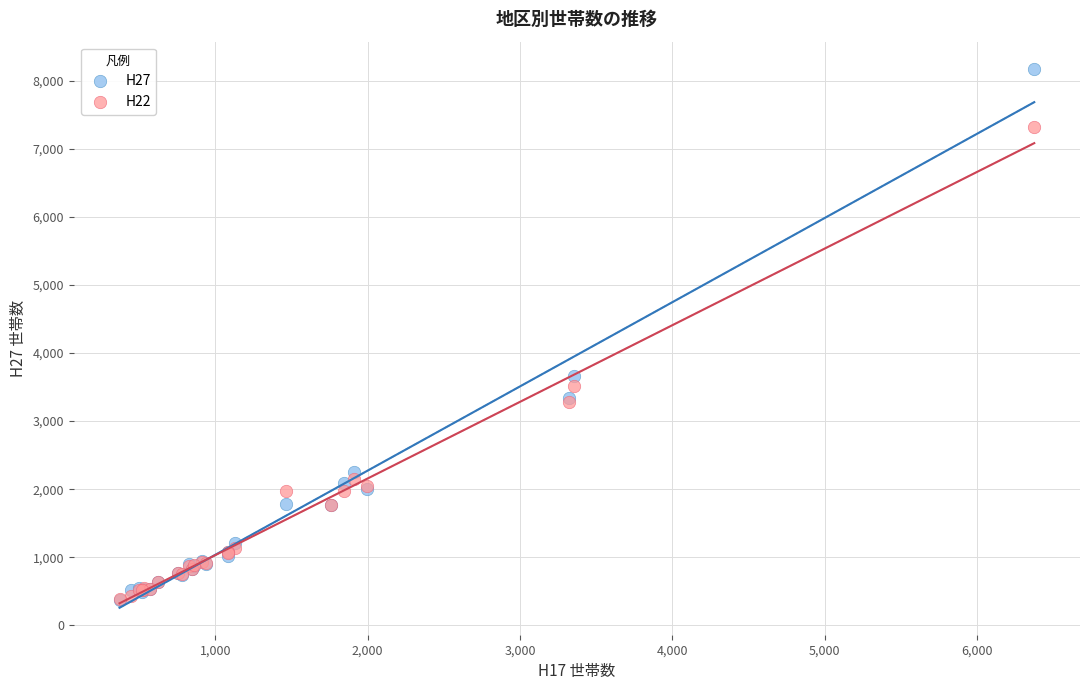

Across all series, what Y value is closest to 4274?

3656